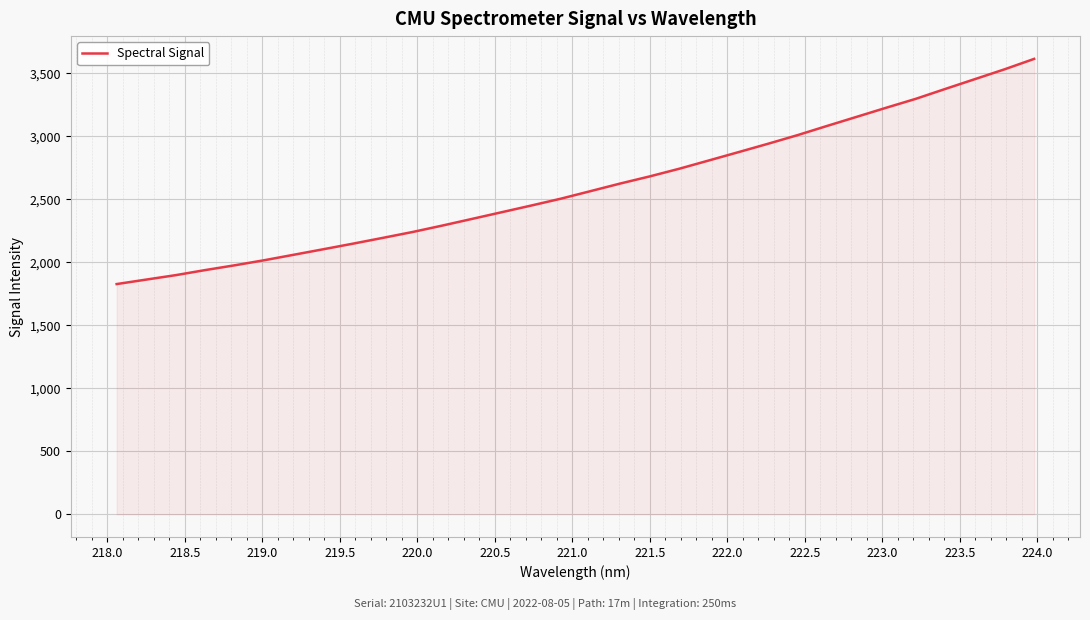

What is the smallest value displayed?

1827.7